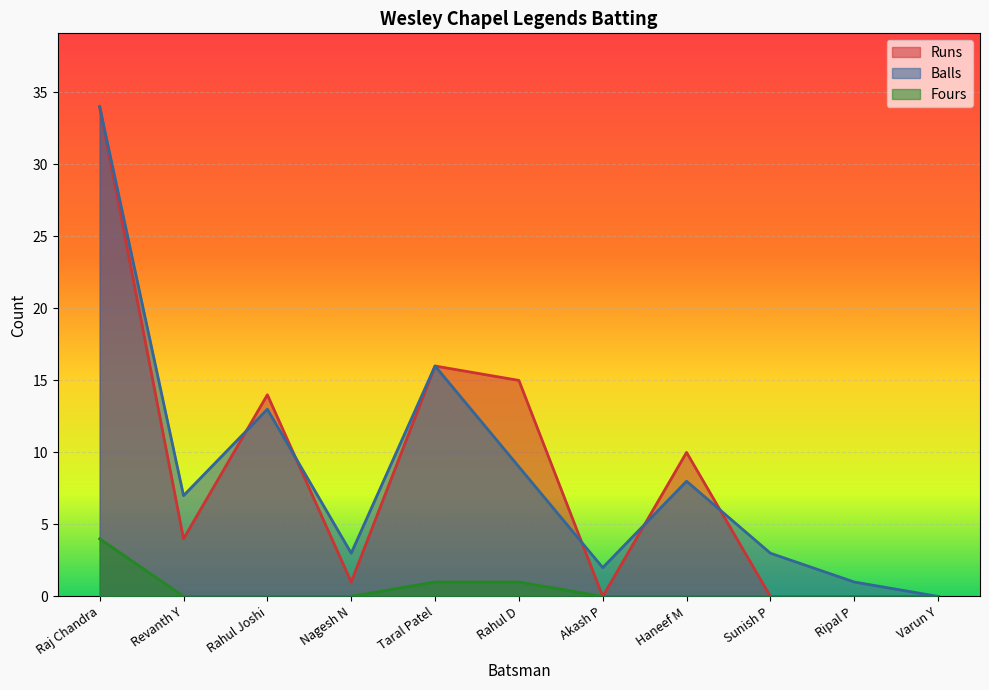

Reading left to right, extract all data points from this chart.

Runs: 34	4	14	1	16	15	0	10	0	0	0
Balls: 34	7	13	3	16	9	2	8	3	1	0
Fours: 4	0	0	0	1	1	0	0	0	0	0